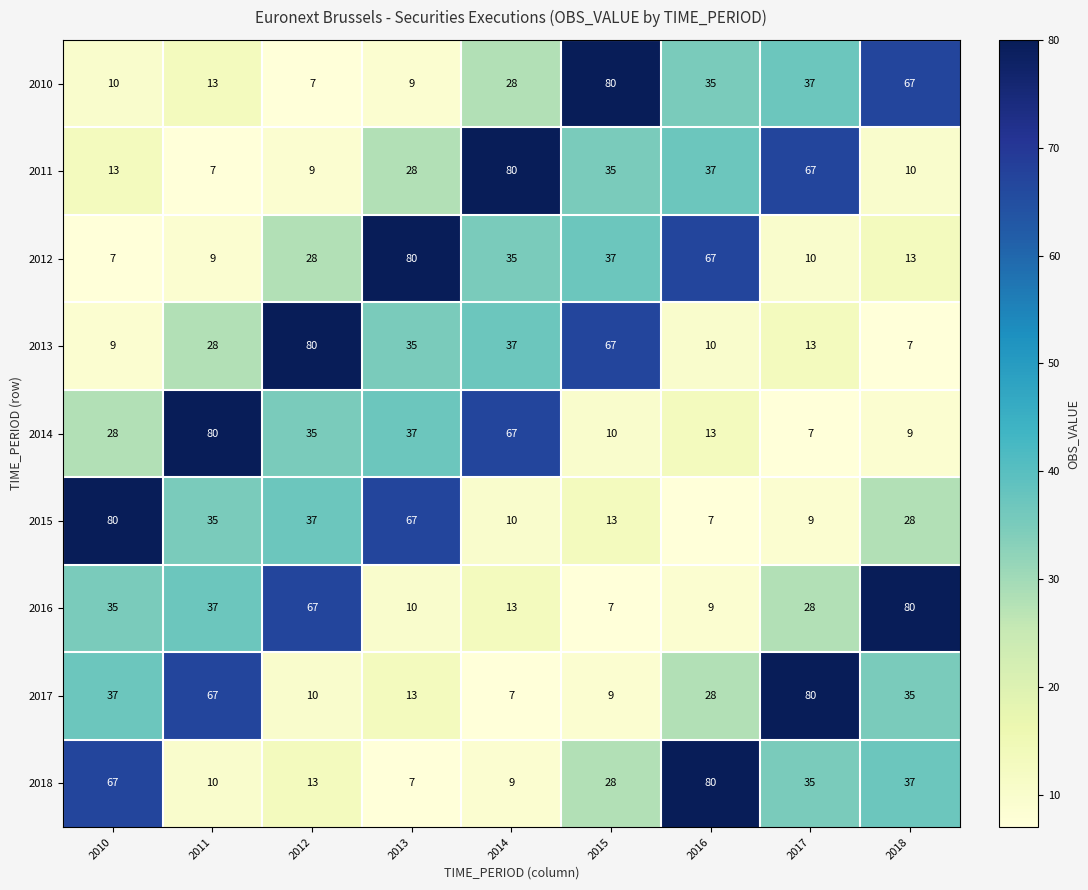

What is the spread (max minus min) of values at 2011?

73